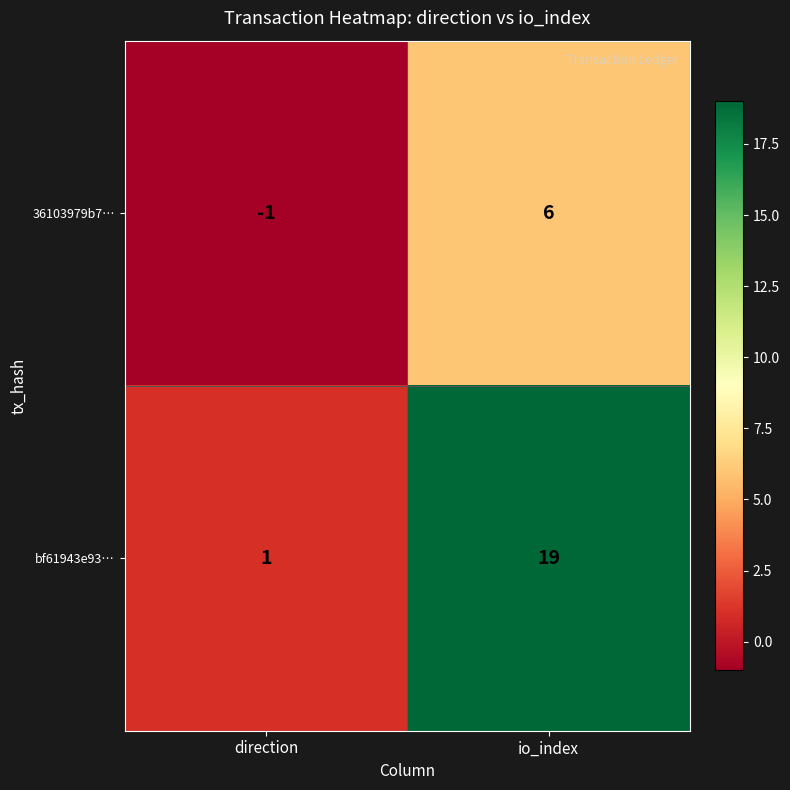

What is the difference between the bf61943e93… values at io_index and direction?

18